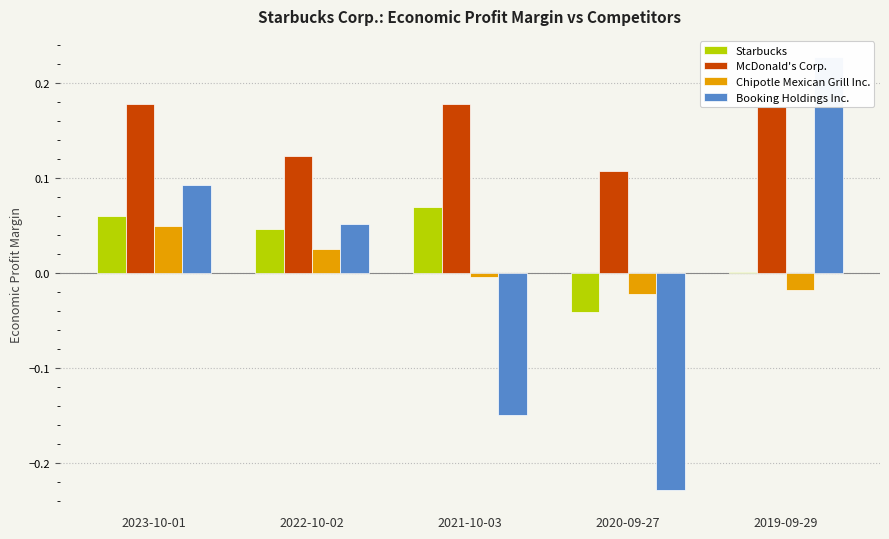

The value of Booking Holdings Inc. at 2023-10-01 is 0.1. True or false?

False